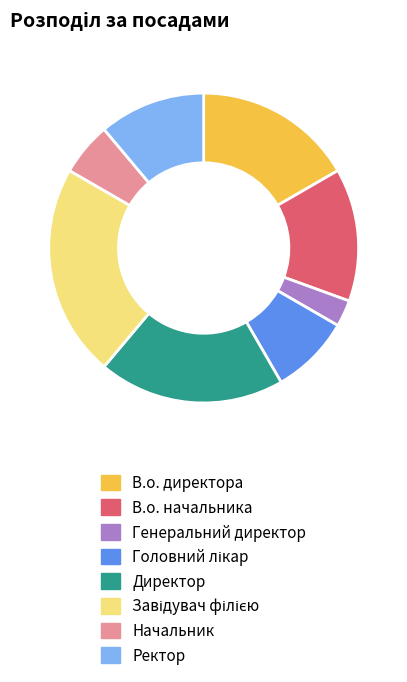

True or false: В.о. директора accounts for 17% of the total.

True